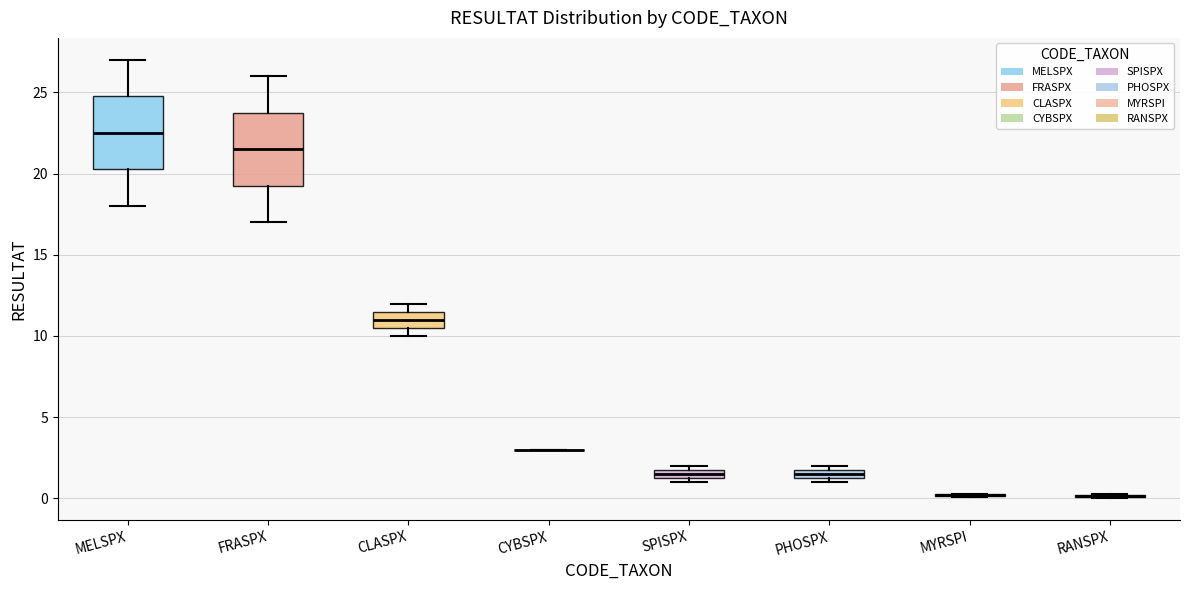

Where is the upper edge of the box for PHOSPX on the y-axis? The values are not printed on the chart, so give them approximately, as read against the axis.

2.0